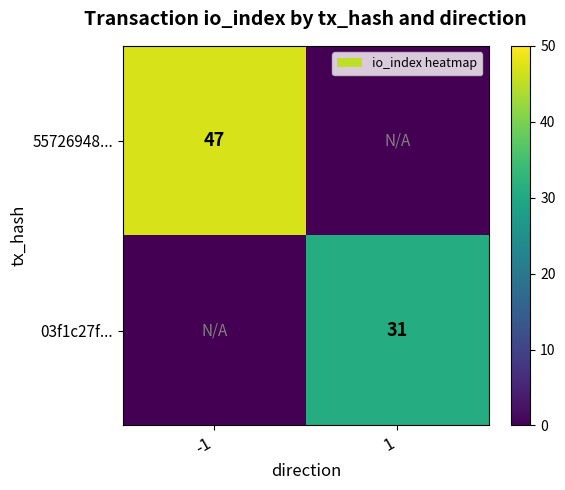

True or false: 03f1c27f... has a value of 31 at 1.

True